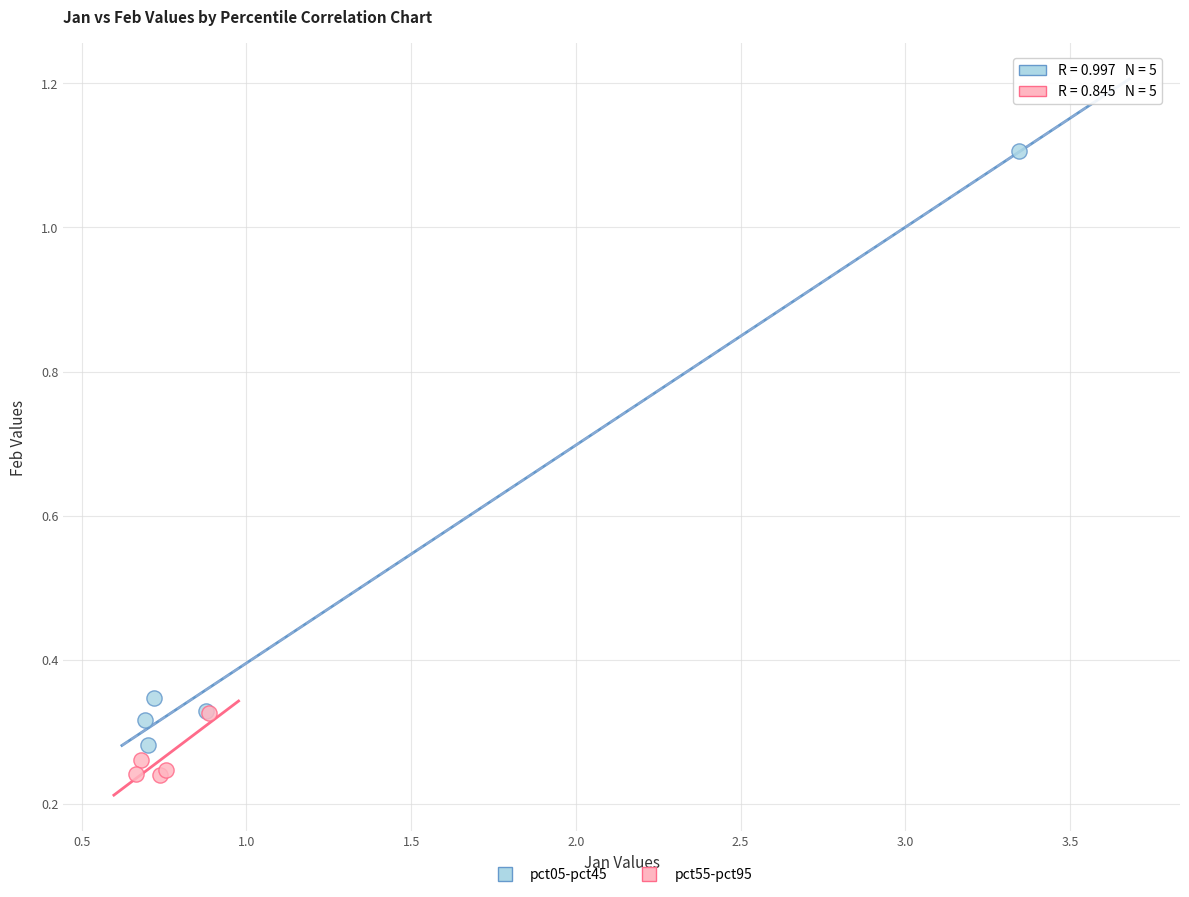

Which series reaches the maximum Y coordinate?

pct05-pct45